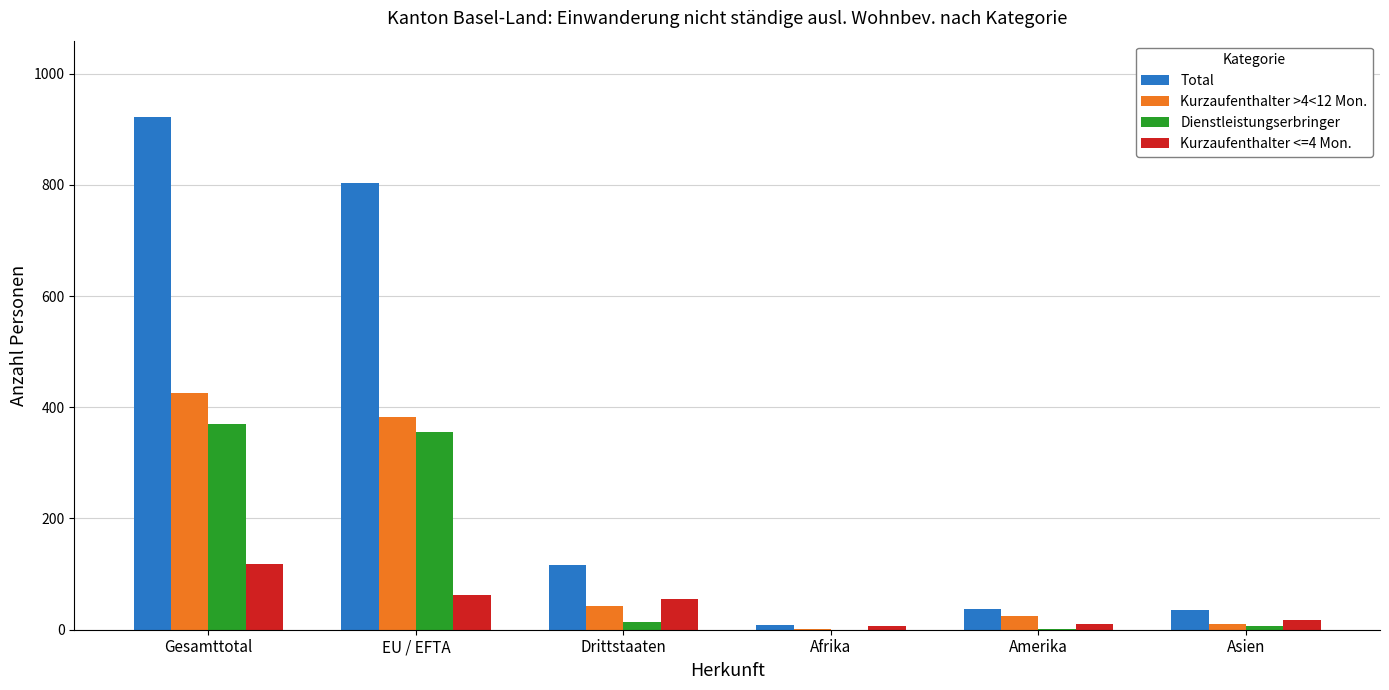

Which series has the largest range (max minus min)?

Total